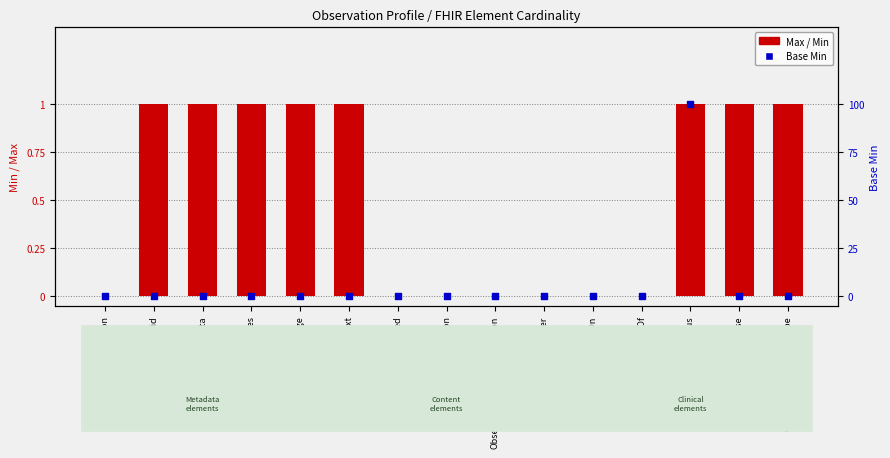

Which series reaches the minimum Y coordinate?

Max